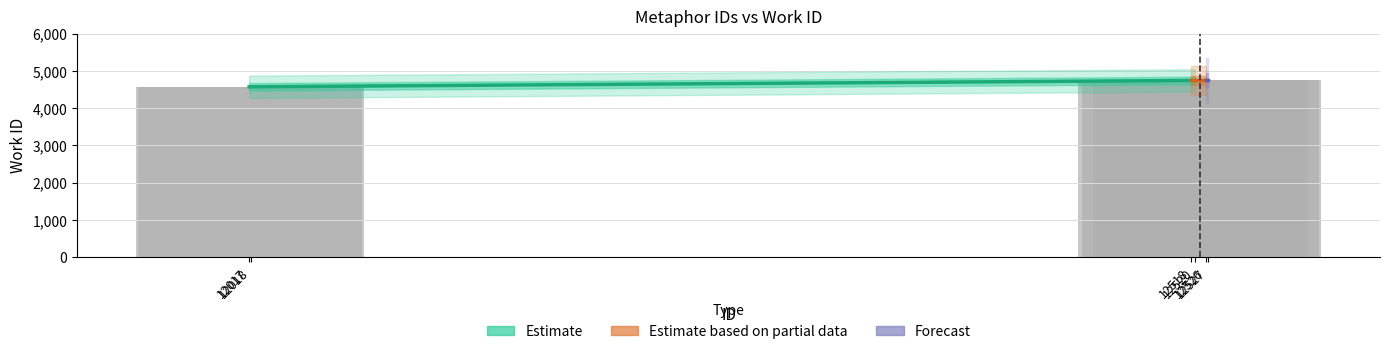

True or false: the data shows 4742 at 12527.

True